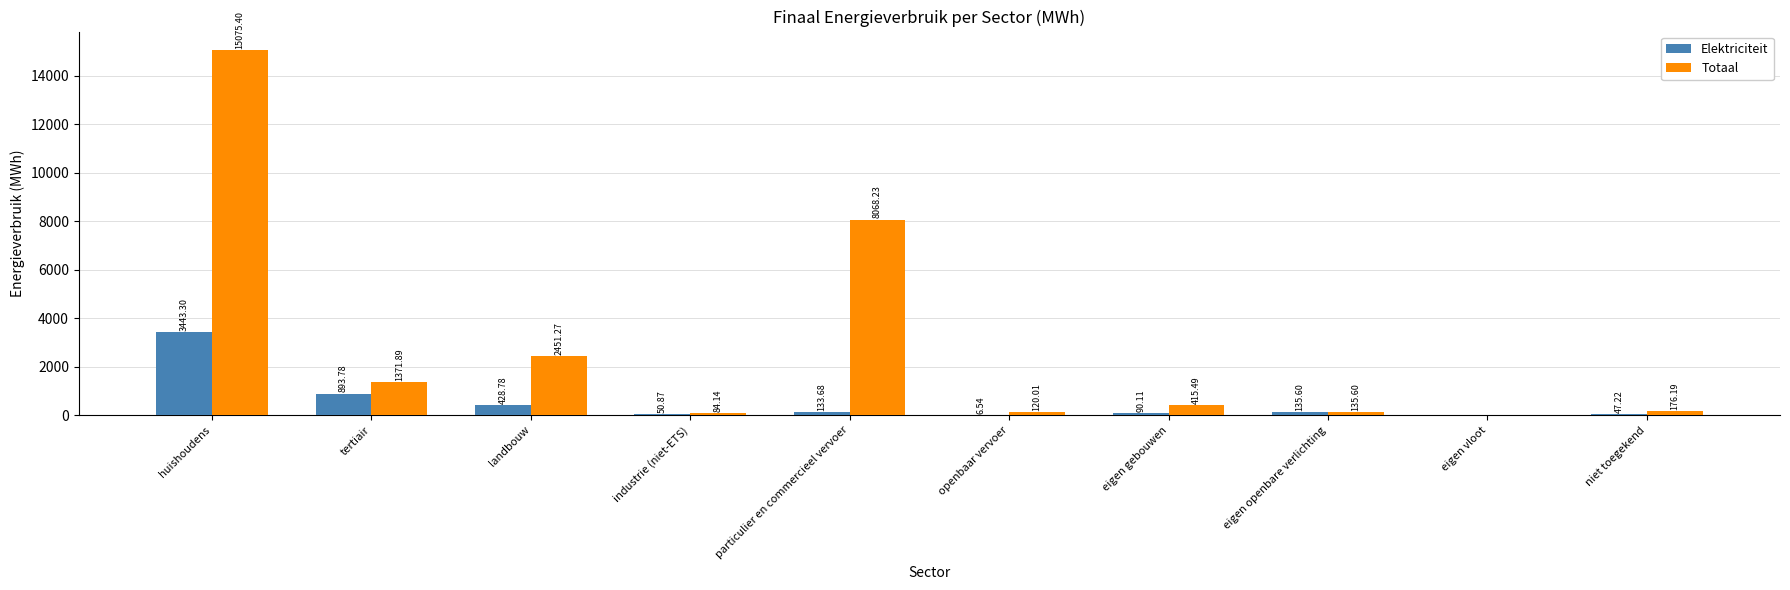

At which label is Totaal closest to 7537?

particulier en commercieel vervoer